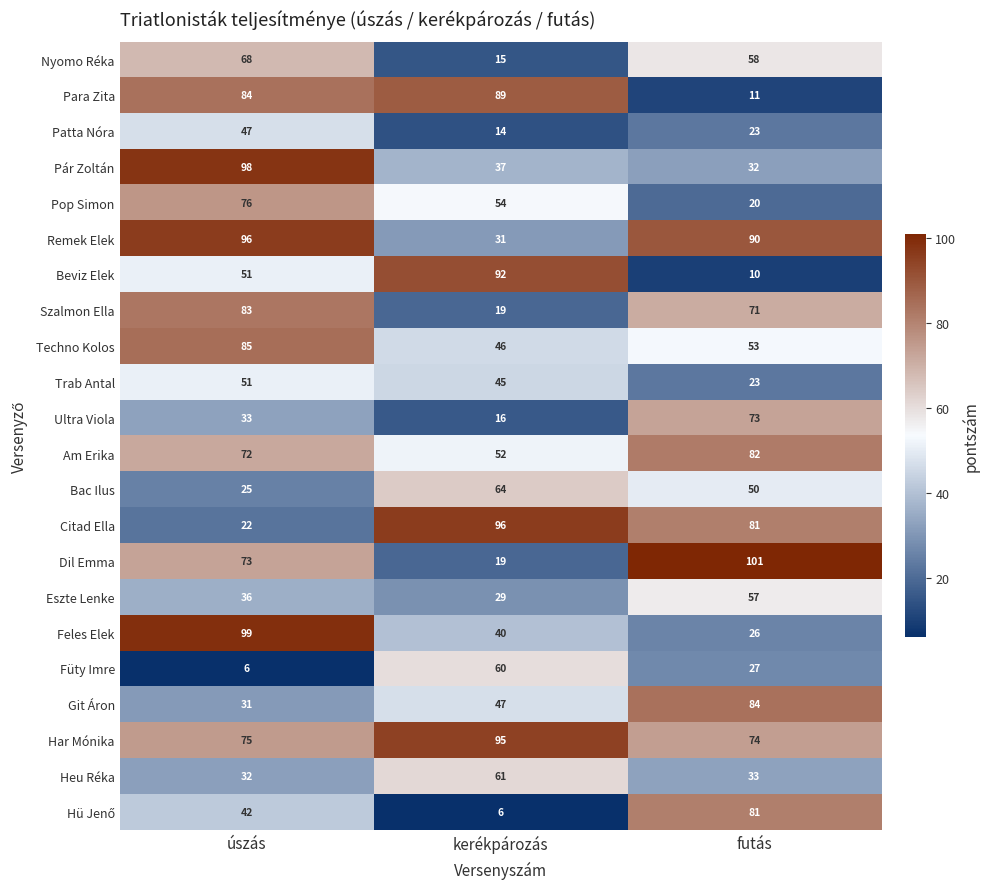

How many categories are shown in the chart?

3